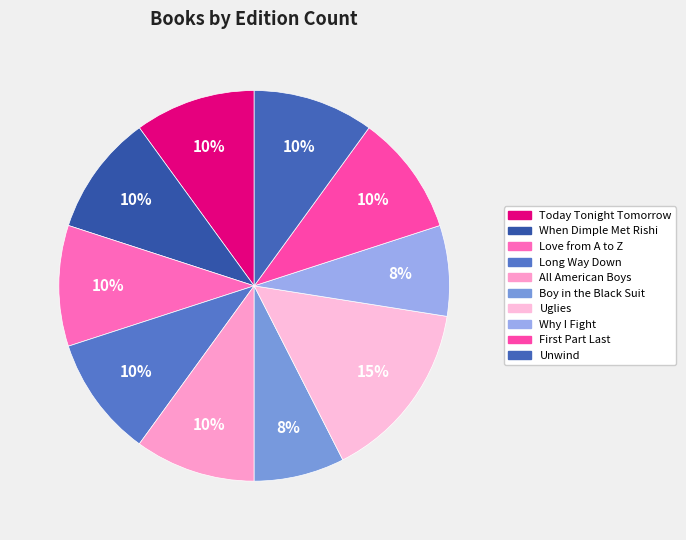

Approximately how many times larger is the value at All American Boys compared to Unwind?

1.0